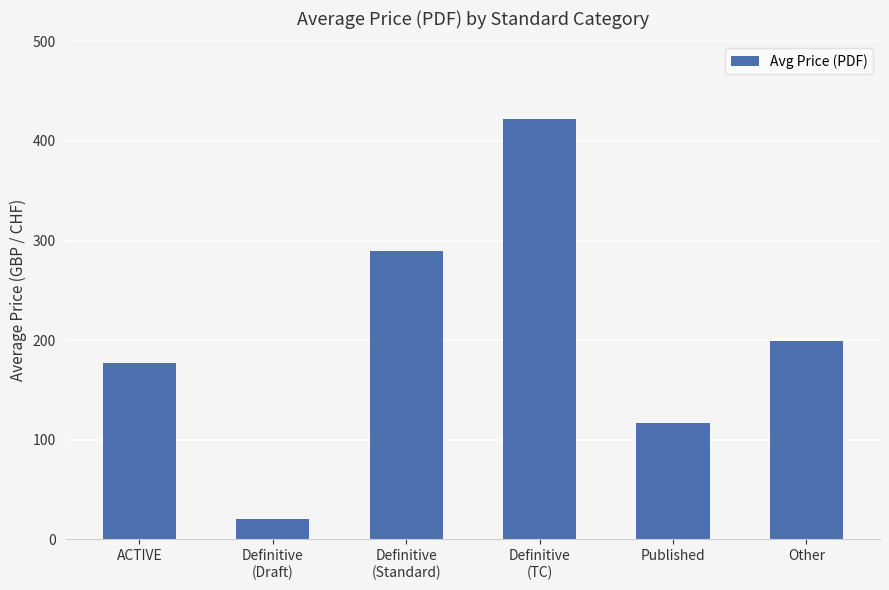

The value at Definitive
(TC) is 577.7. True or false?

False